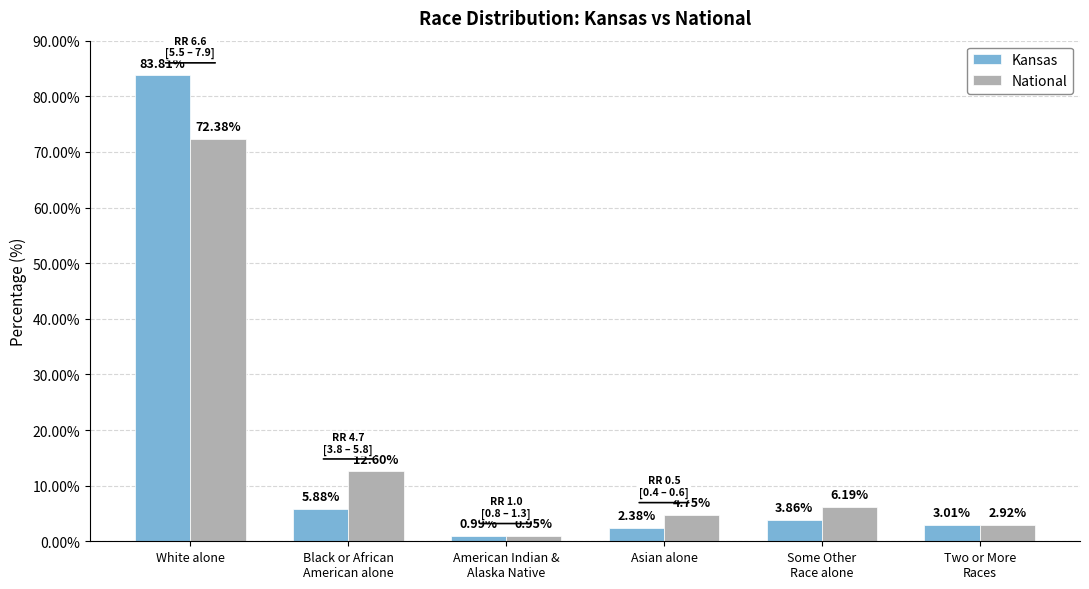

Between White alone and Two or More
Races, which series saw the biggest shift?

Kansas